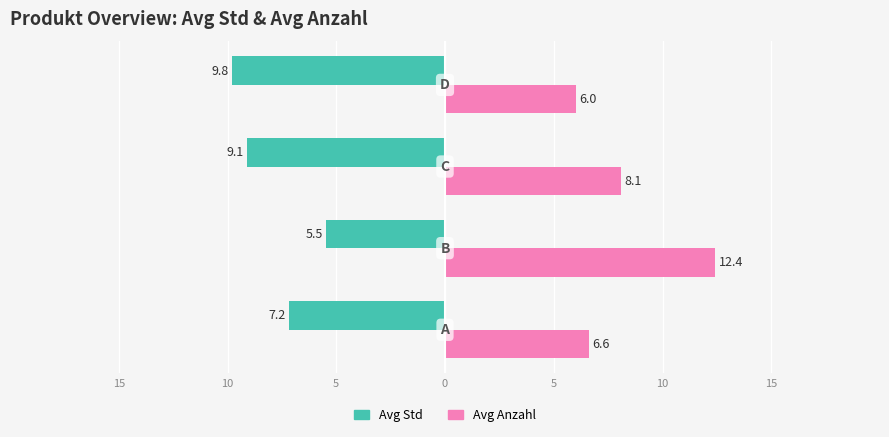

What are all the series names shown in the legend?

Avg Std, Avg Anzahl